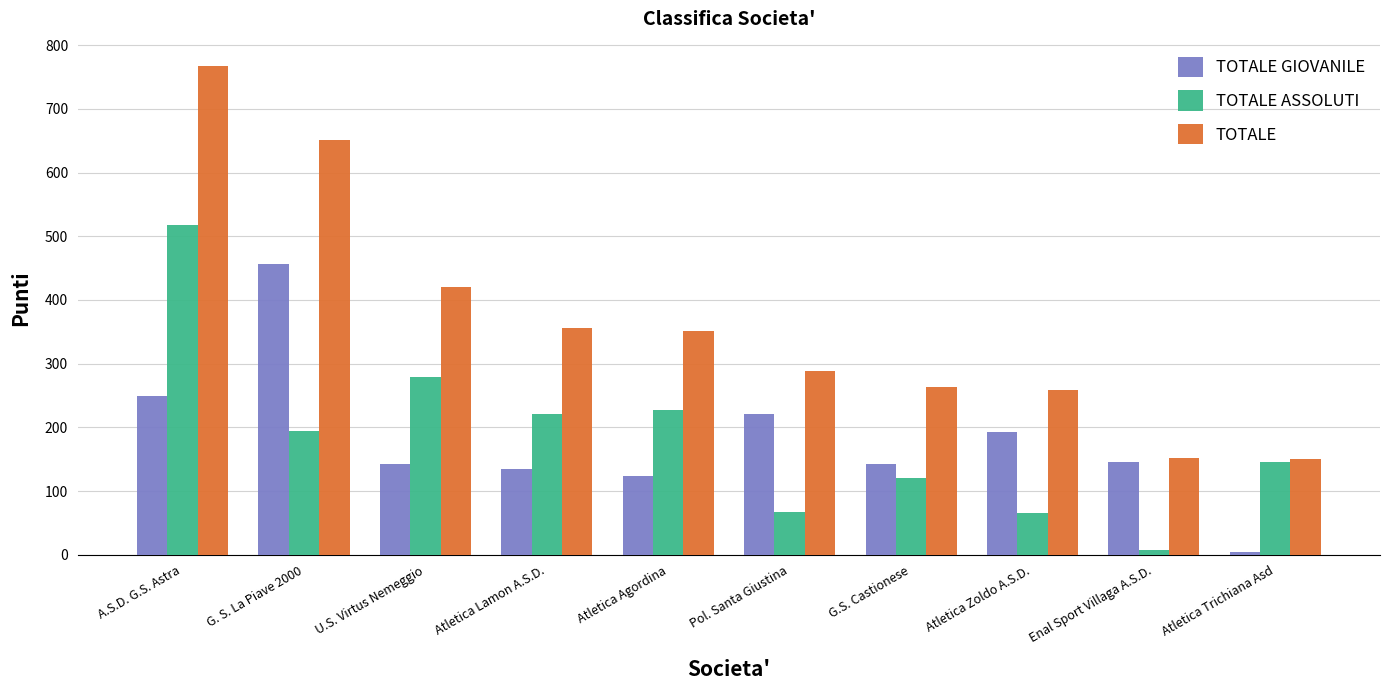

What is the sum of the TOTALE GIOVANILE values at A.S.D. G.S. Astra and Atletica Zoldo A.S.D.?

442